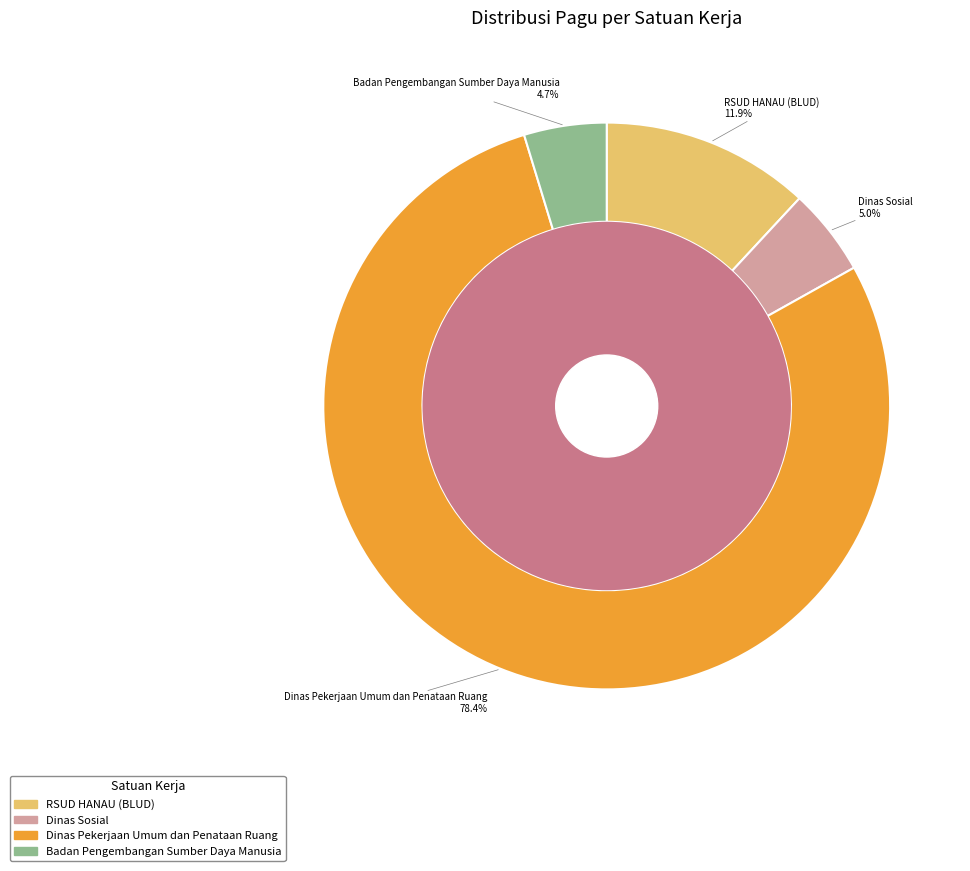

Do Badan Pengembangan Sumber Daya Manusia and Badan Pengembangan Sumber Daya Manusia together represent more than half of the pie?

No